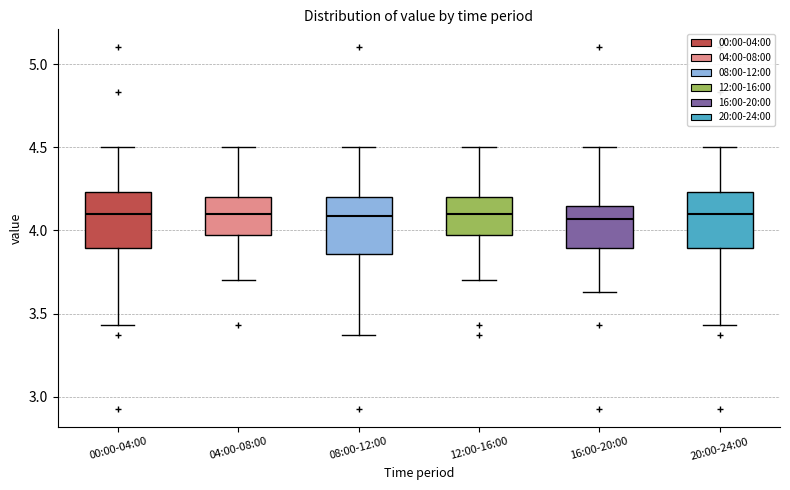

Reading left to right, read every box against the y-axis: the position of its median line, the range the box covers, and the ends of its whiskers. The values are not printed on the chart, so give them approximately, as read against the axis.

00:00-04:00: median 4.10, box 3.90 to 4.25, whiskers 3.45 to 4.50
04:00-08:00: median 4.10, box 3.95 to 4.20, whiskers 3.70 to 4.50
08:00-12:00: median 4.10, box 3.85 to 4.20, whiskers 3.35 to 4.50
12:00-16:00: median 4.10, box 3.95 to 4.20, whiskers 3.70 to 4.50
16:00-20:00: median 4.05, box 3.90 to 4.15, whiskers 3.65 to 4.50
20:00-24:00: median 4.10, box 3.90 to 4.25, whiskers 3.45 to 4.50